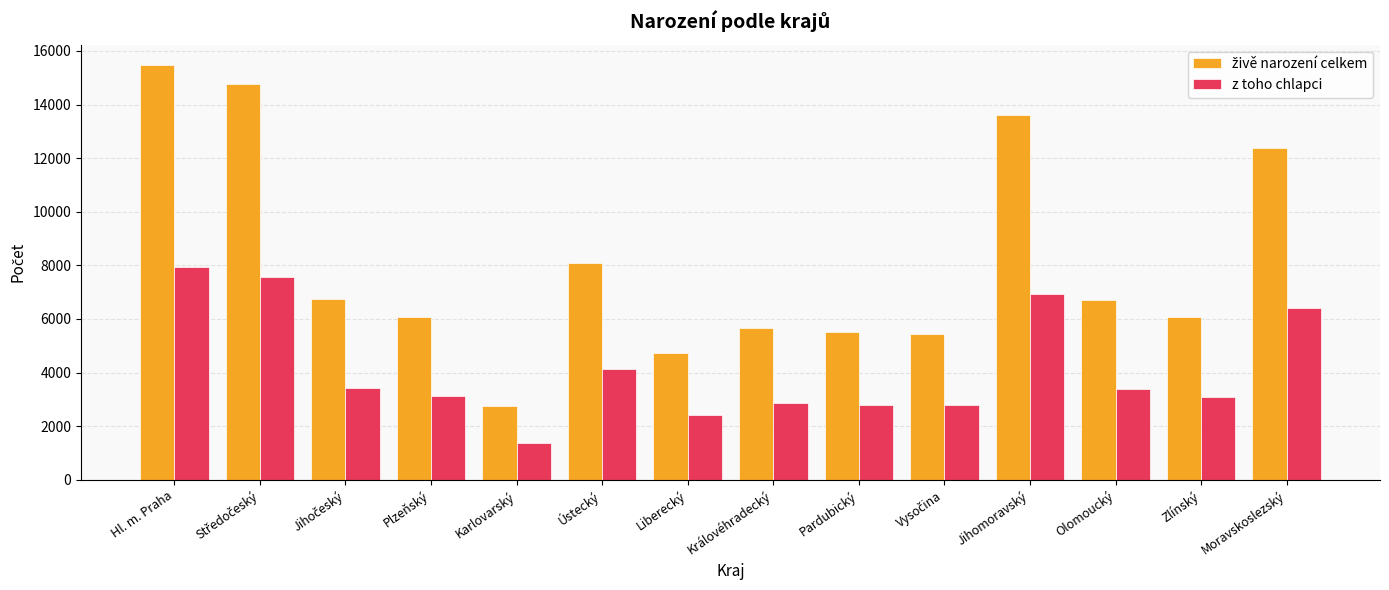

What is the difference between the highest and lowest values at Zlínský?

3001